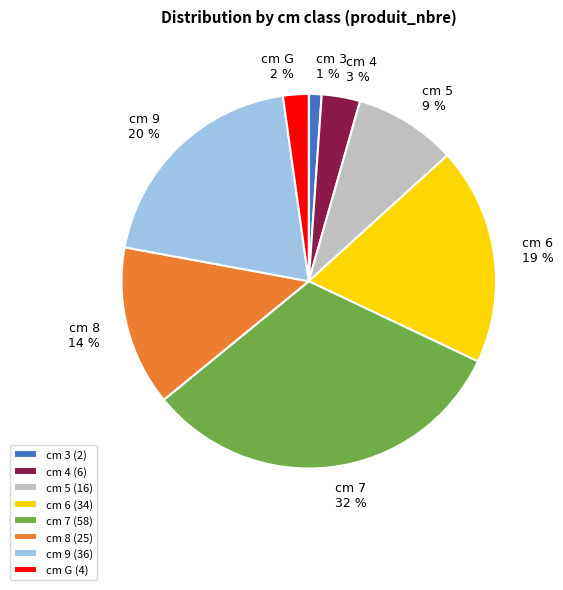

To the nearest percent, what is the combined percentage of cm 8 and cm G?

16%